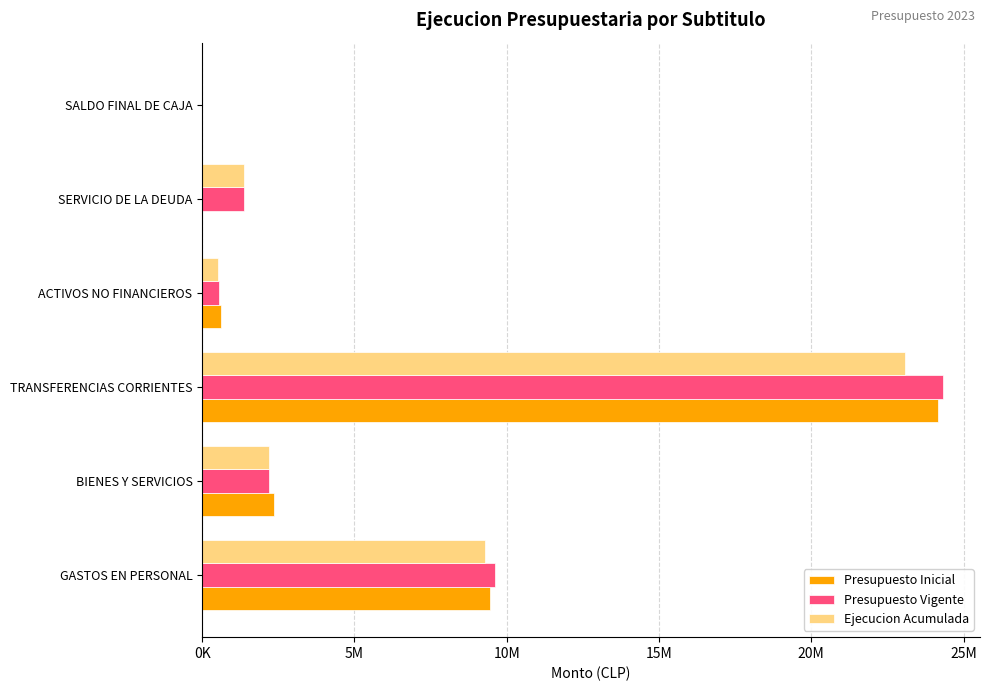

What are all the series names shown in the legend?

Presupuesto Inicial, Presupuesto Vigente, Ejecucion Acumulada